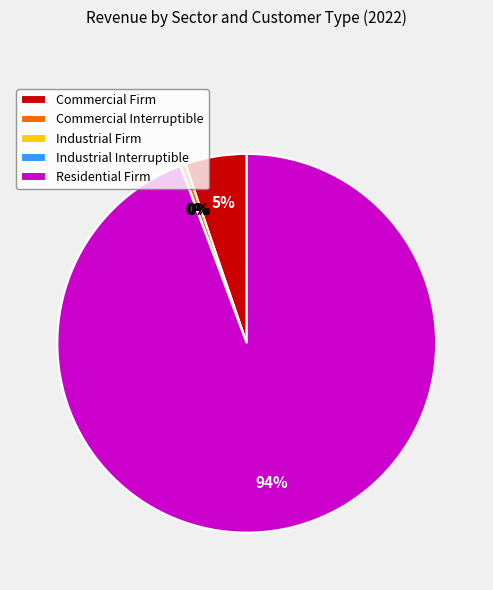

To the nearest percent, what is the average slice percentage?

20%